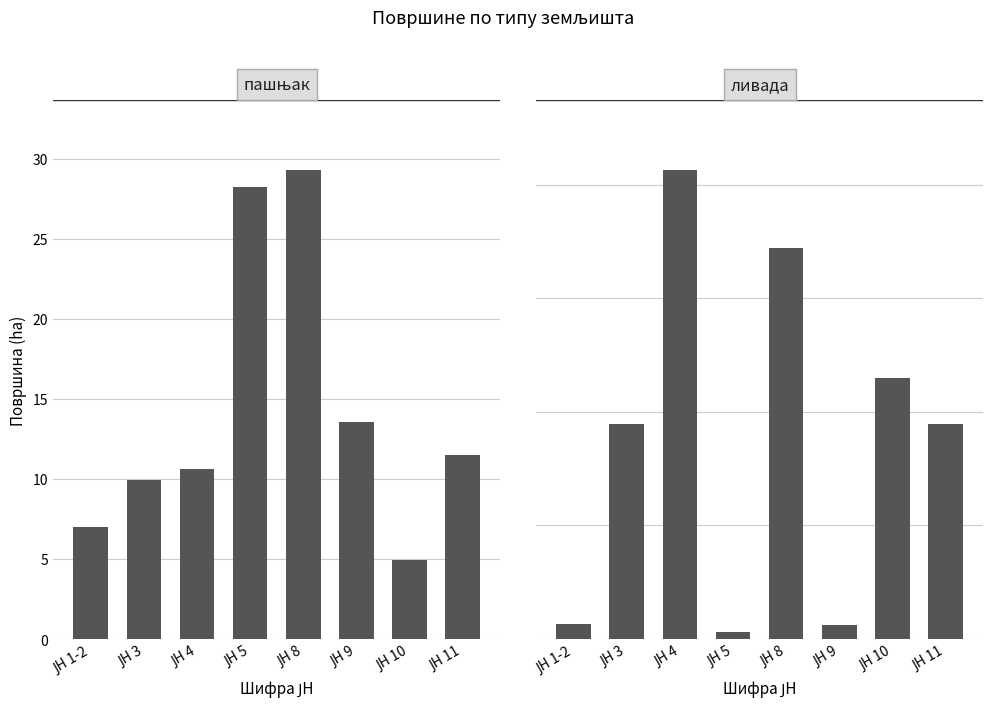

List the labels in order of ливада value, smallest first.

ЈН 5, ЈН 9, ЈН 1-2, ЈН 3, ЈН 11, ЈН 10, ЈН 8, ЈН 4